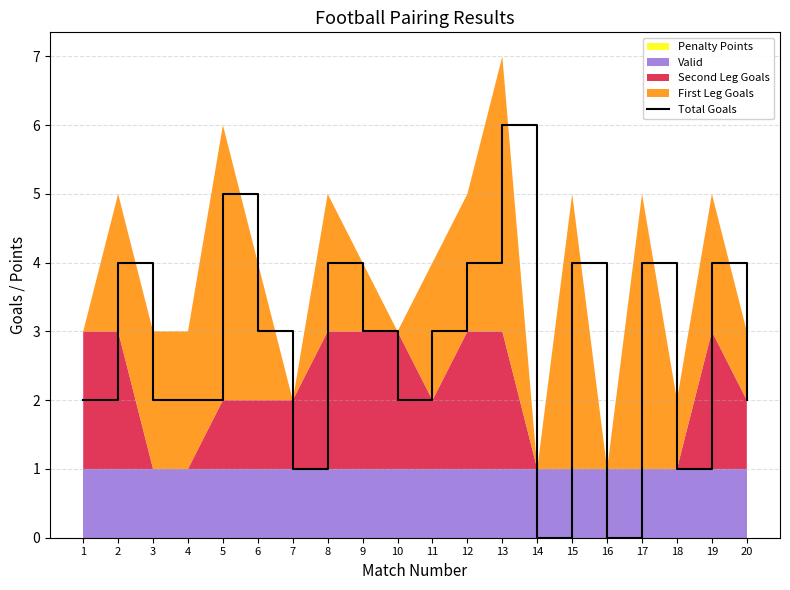

At which category does the chart reach its peak across all series?

13